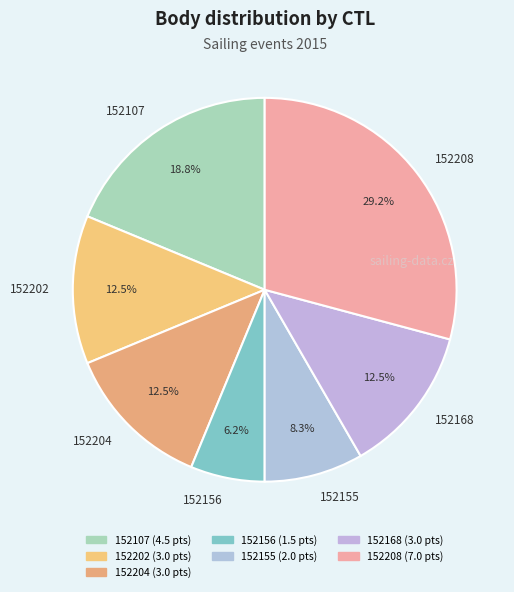

Between 152208 and 152107, which is larger?

152208